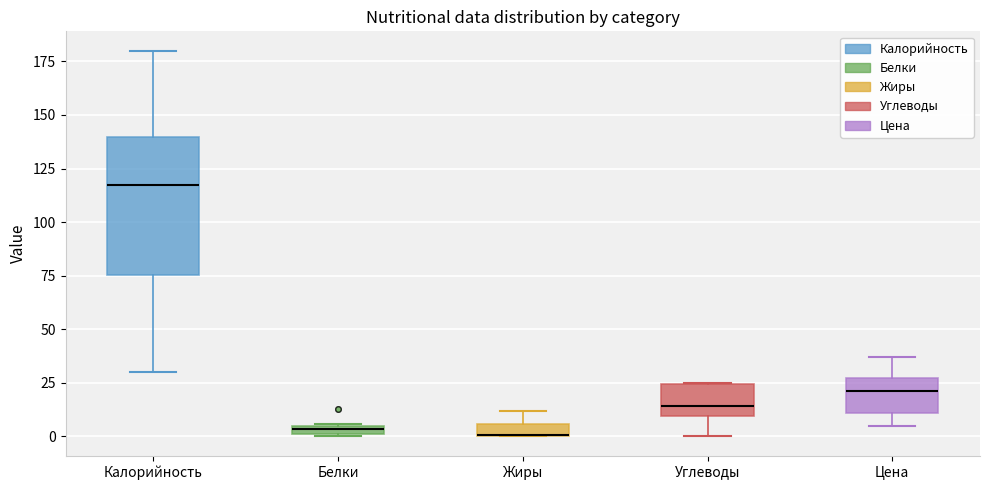

Where is the upper edge of the box for Белки on the y-axis? The values are not printed on the chart, so give them approximately, as read against the axis.

5